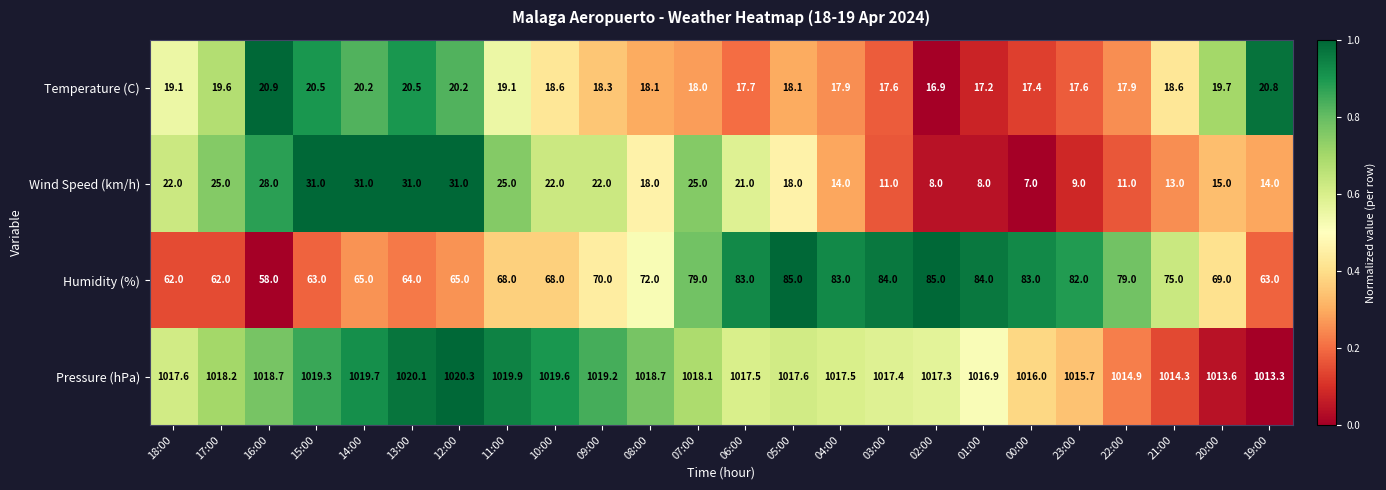

What is the difference between the Wind Speed (km/h) values at 00:00 and 03:00?

4.0